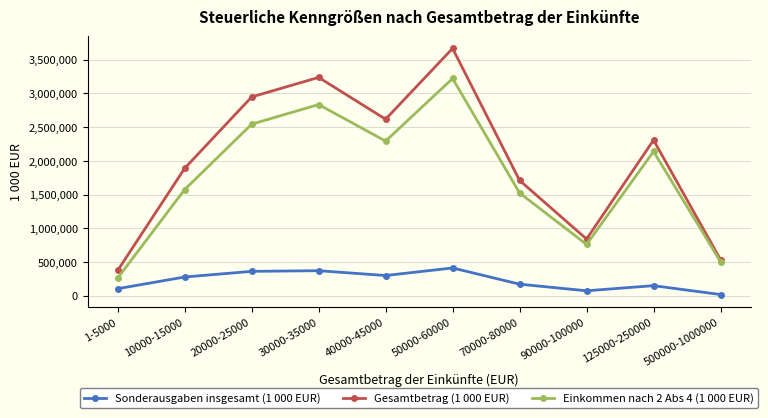

How many distinct data groups are displayed?

3